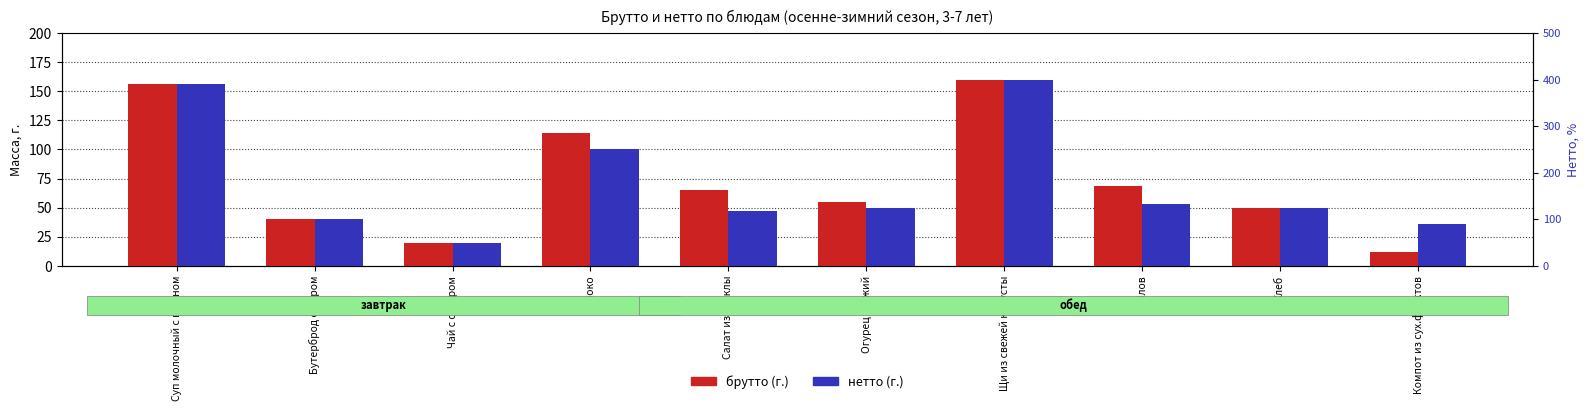

What is the difference between the maximum and minimum values in the нетто (n) series?

140.0